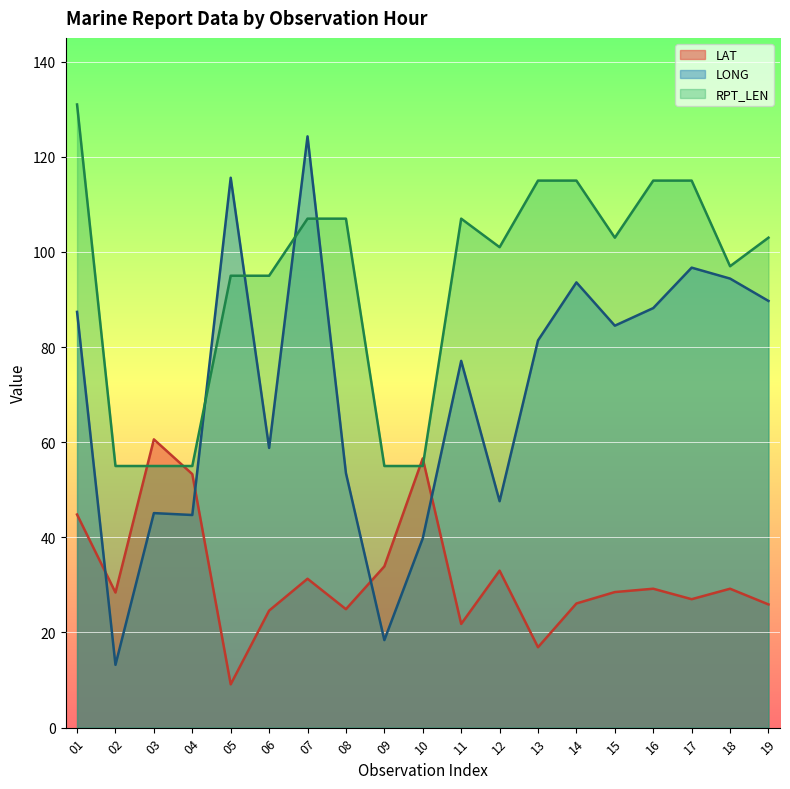

Read the LAT value at 15.

28.5